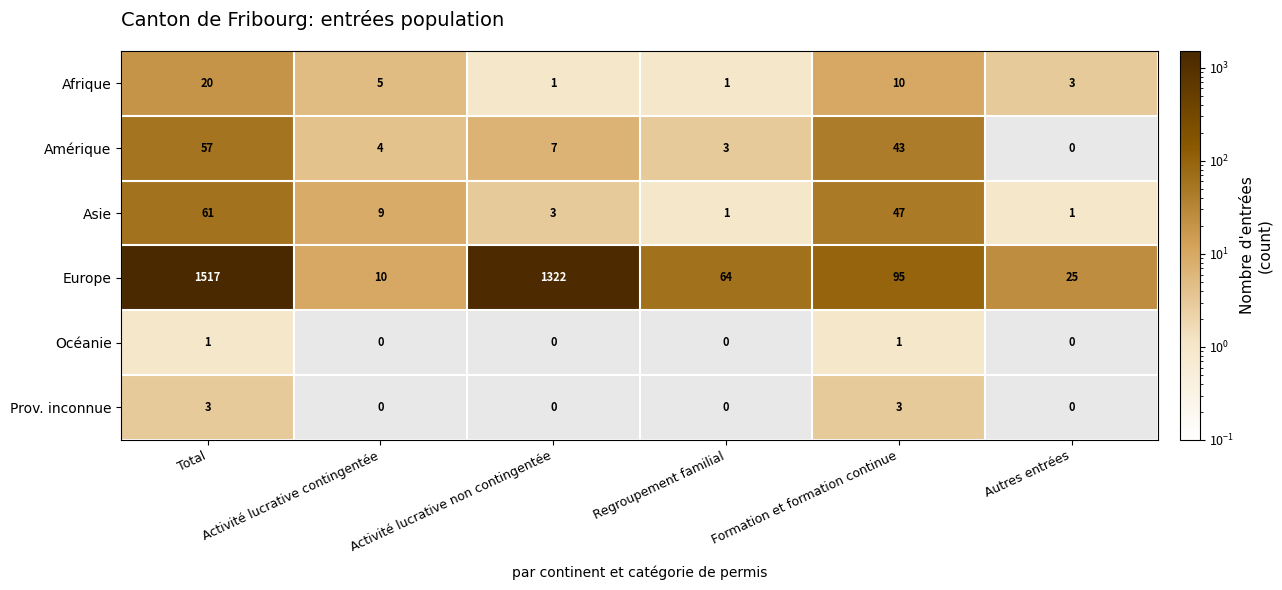

Which label corresponds to the largest value in the chart?

Total